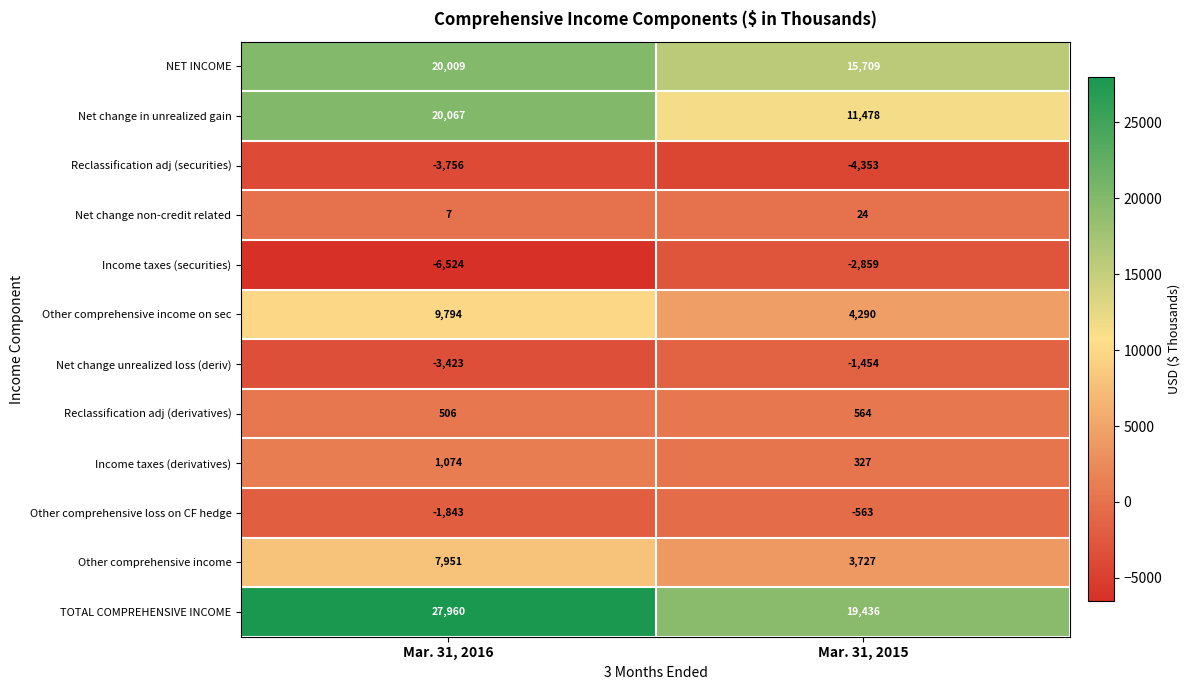

True or false: TOTAL COMPREHENSIVE INCOME has a value of 27960 at Mar. 31, 2016.

True